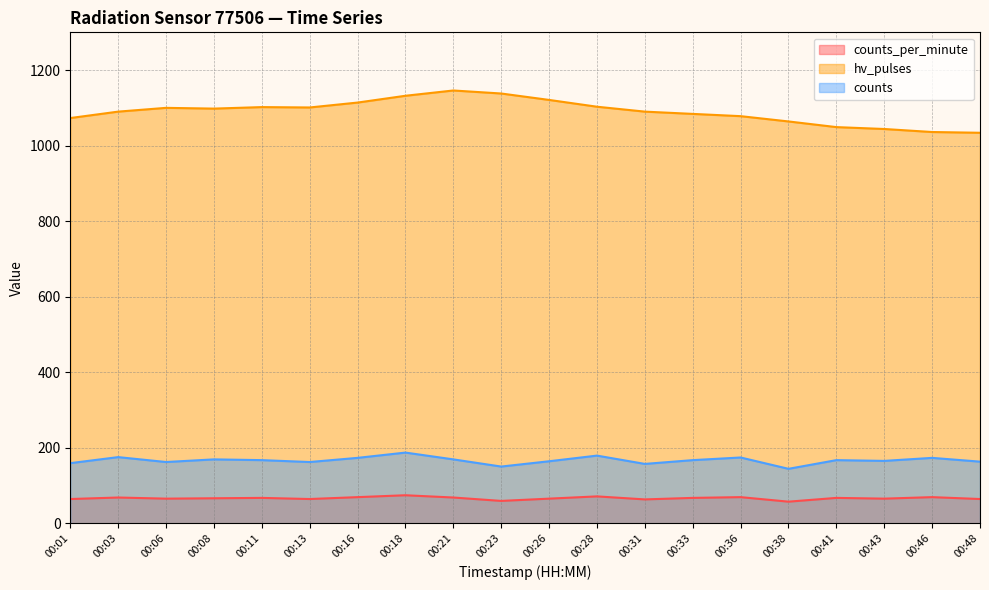

True or false: counts has a value of 159 at 00:01.

True